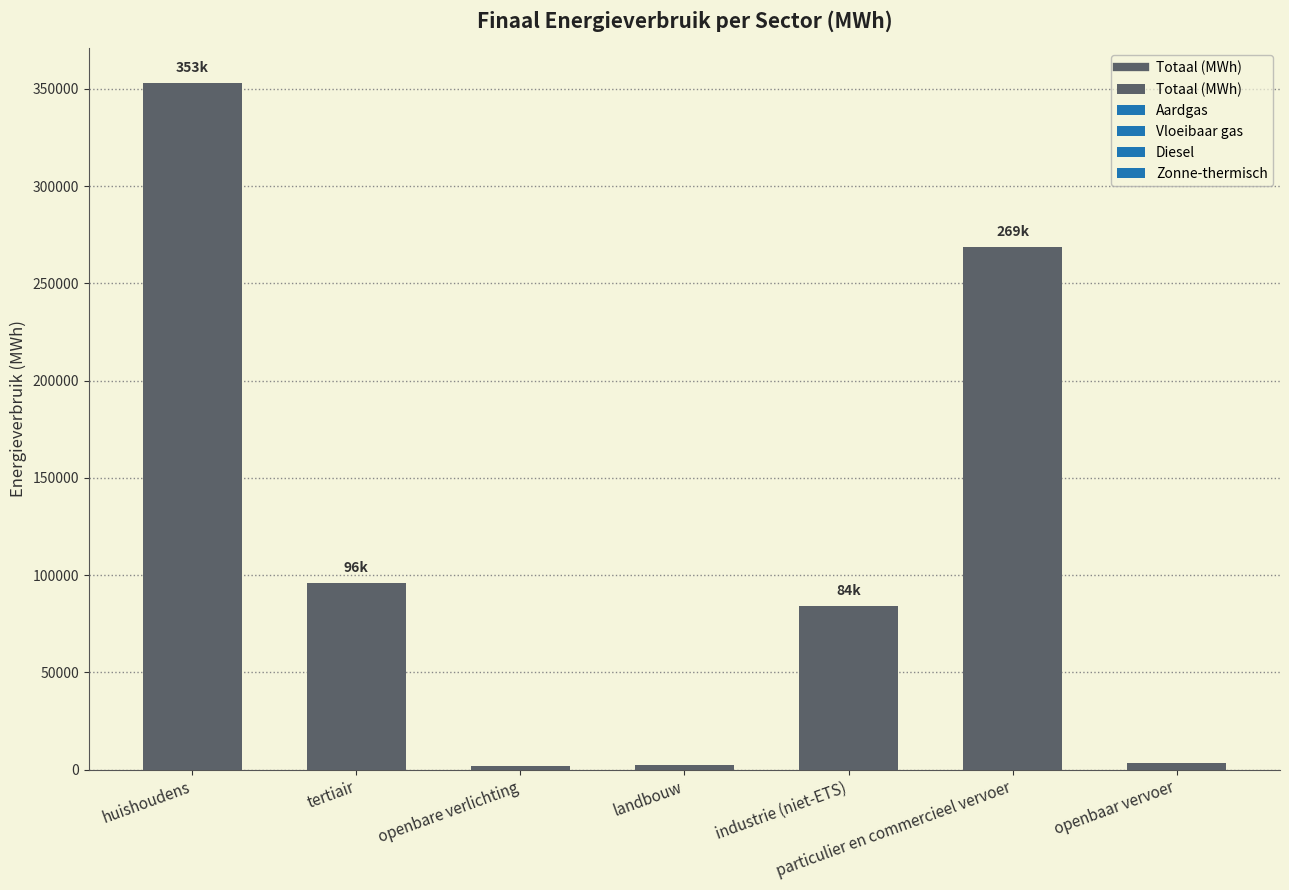

The value at huishoudens is 353290.8. True or false?

True